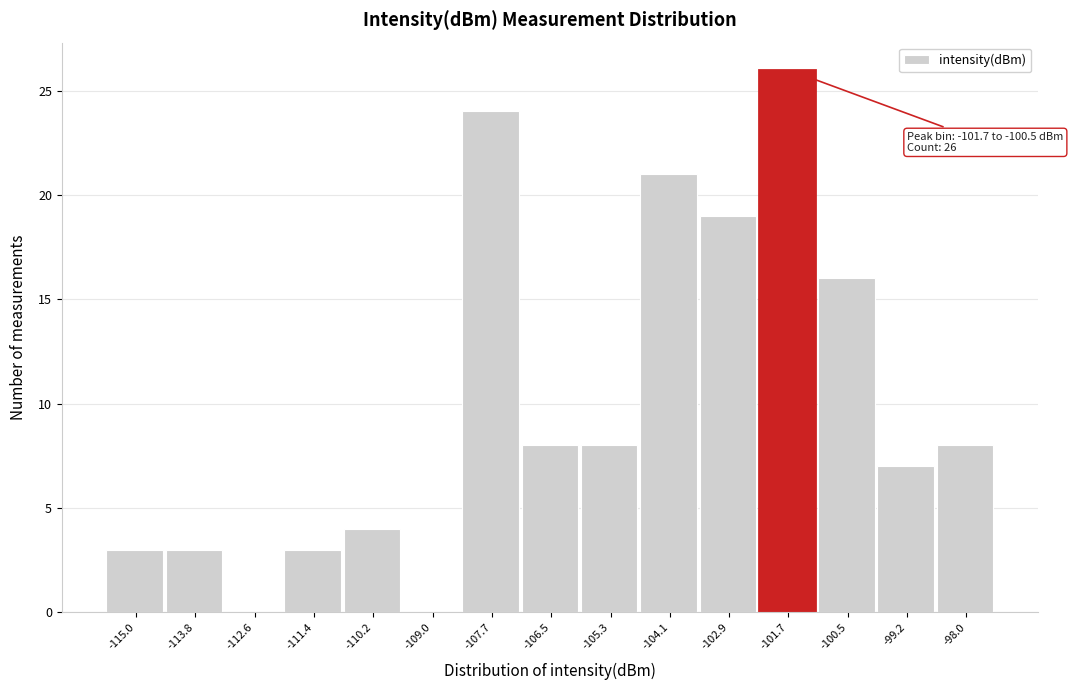

Reading left to right, transcribe all the data shown in this chart.

-115.0=3	-113.8=3	-112.6=0	-111.4=3	-110.2=4	-109.0=0	-107.7=24	-106.5=8	-105.3=8	-104.1=21	-102.9=19	-101.7=26	-100.5=16	-99.2=7	-98.0=8